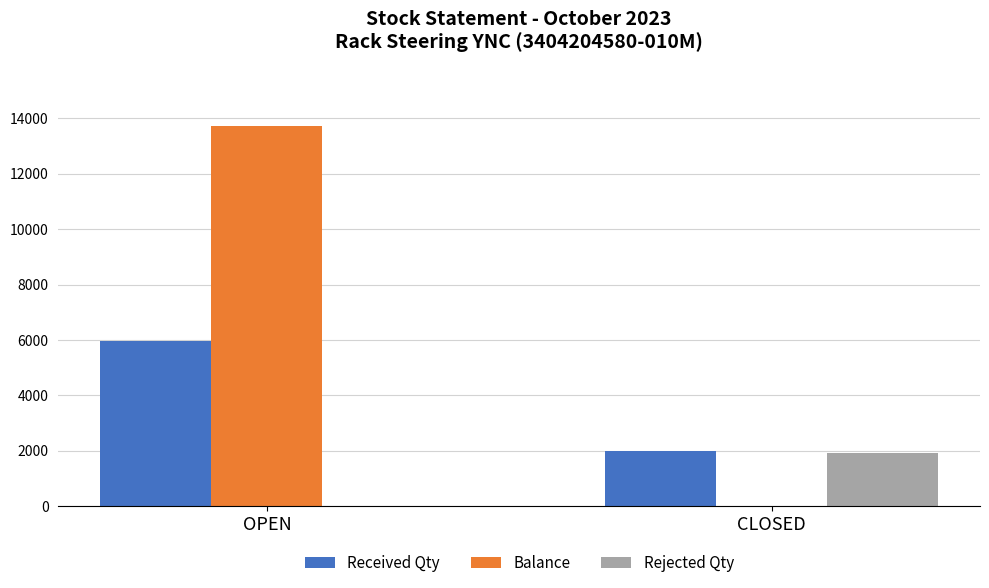

Is the value of Rejected Qty at OPEN greater than the value of Received Qty at OPEN?

No